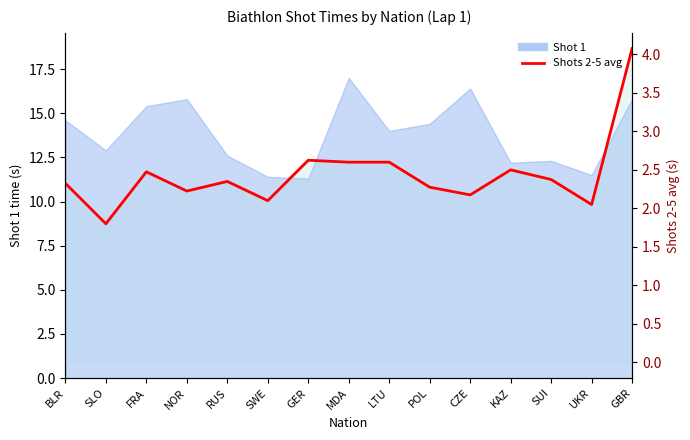

The chart shows a value of 4.1 at POL. True or false?

False